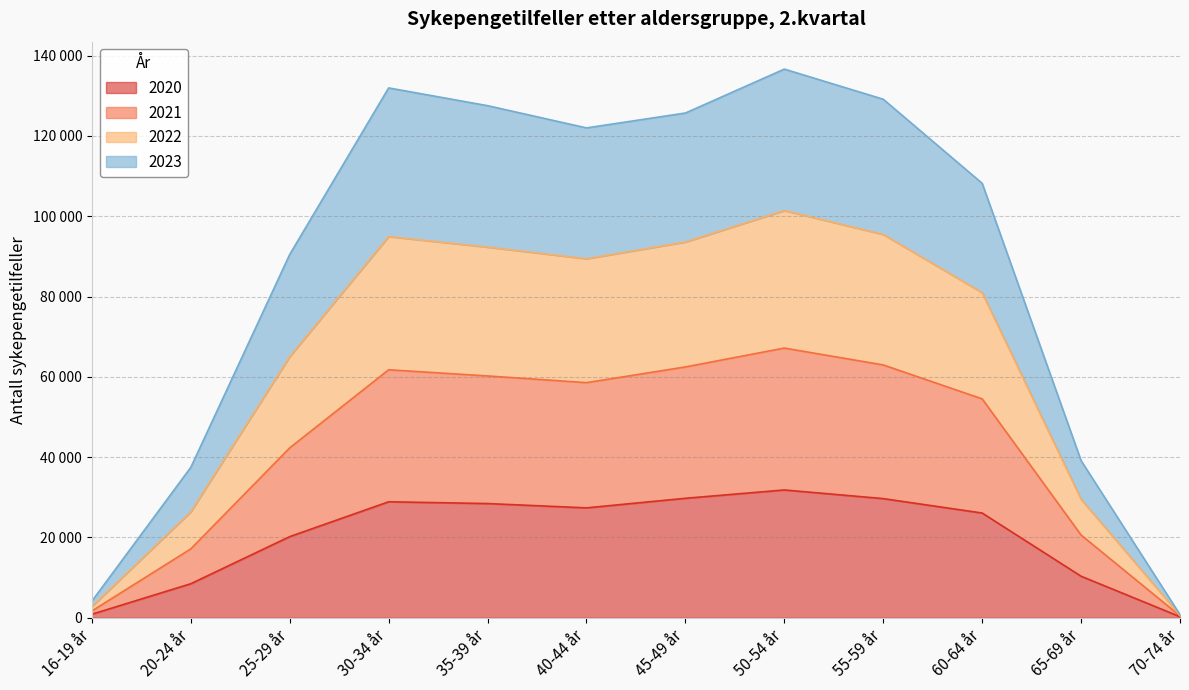

Which category has the lowest value across all series?

70-74 år